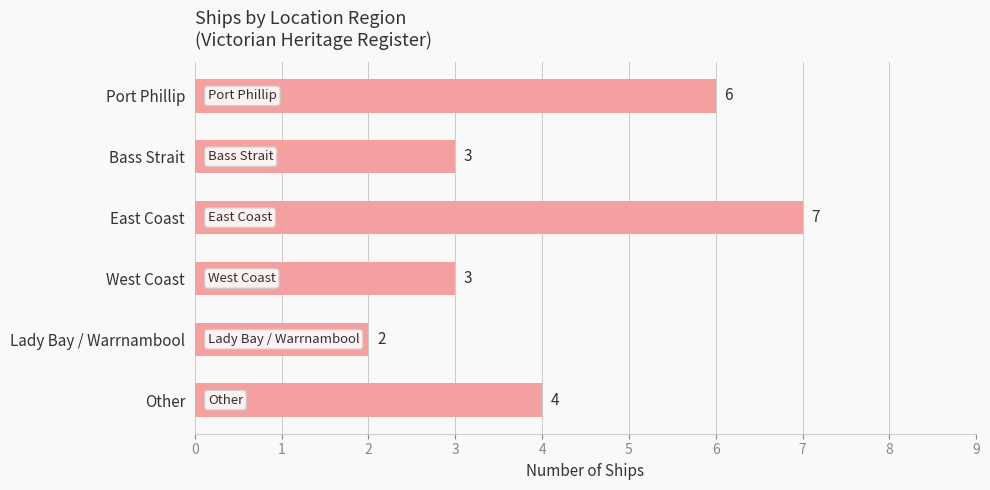

Where is the data nearest to the value 4?

Other